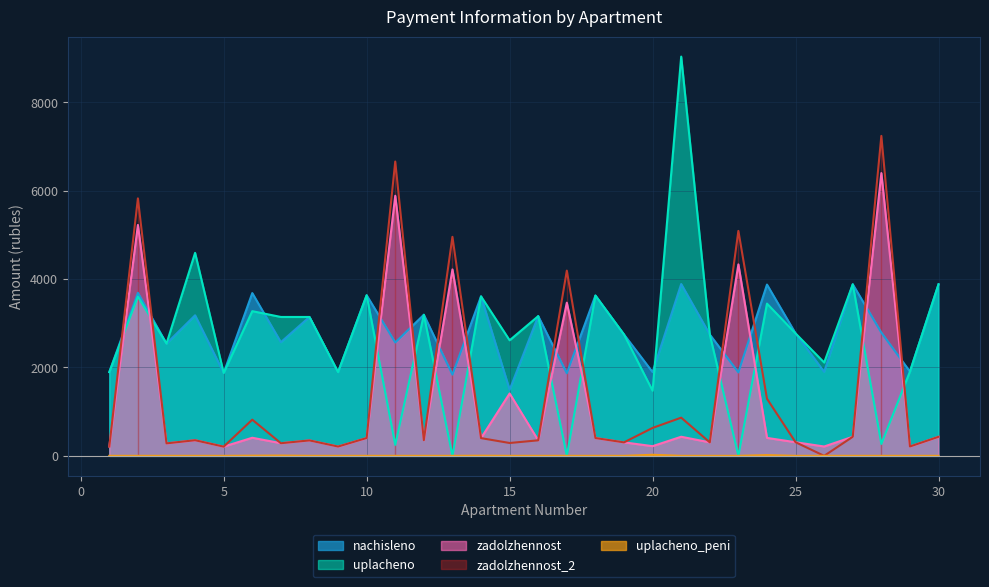

Which has a higher value, 12 or 9?

12